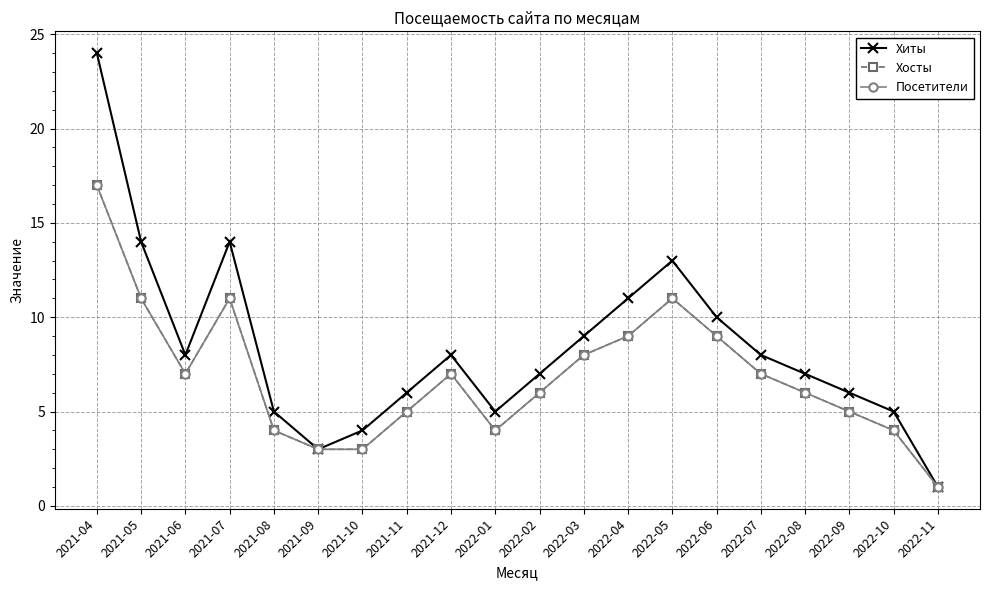

What position from the left is 2022-09?

18